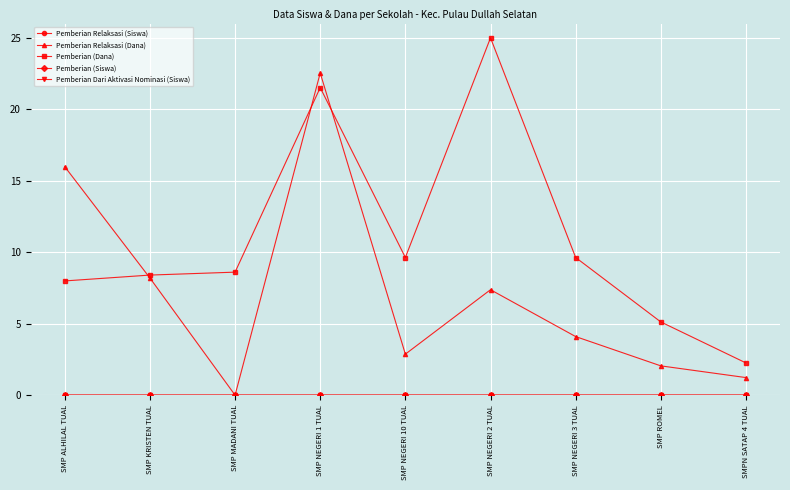

What is the greatest value displayed?

25.0